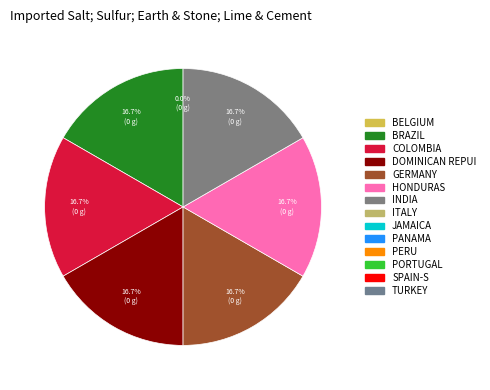

Is there a majority slice in this chart?

No